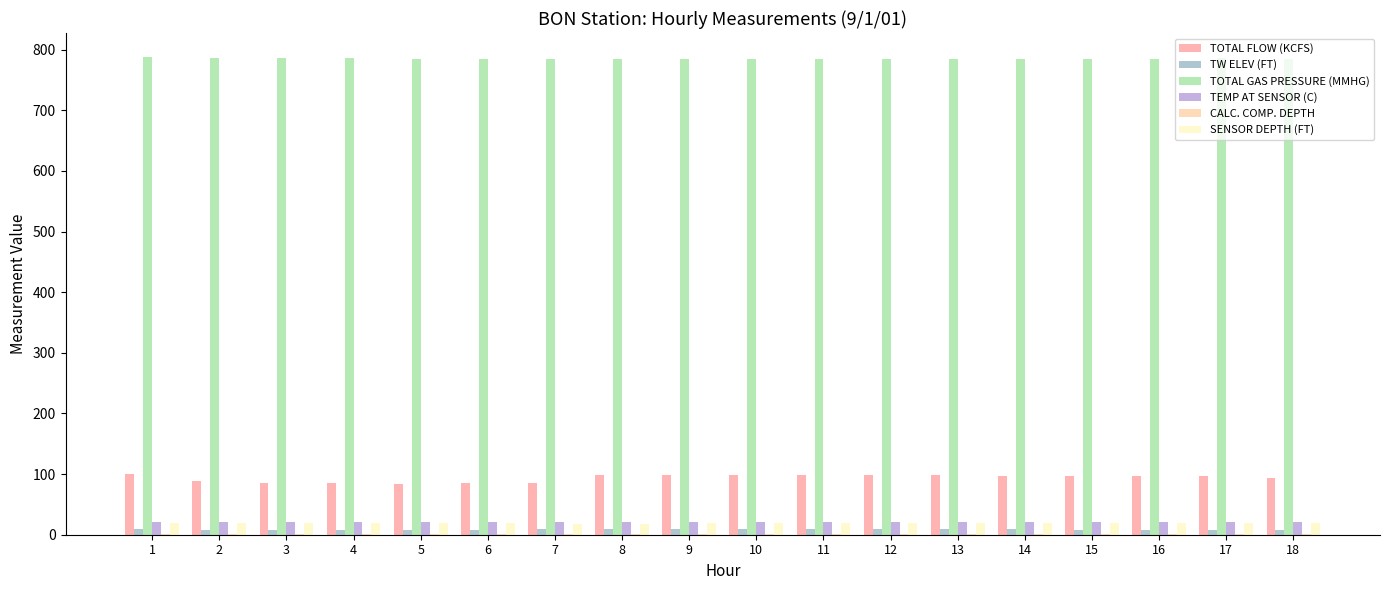

What is the average value of the TOTAL GAS PRESSURE (MMHG) series?

785.2